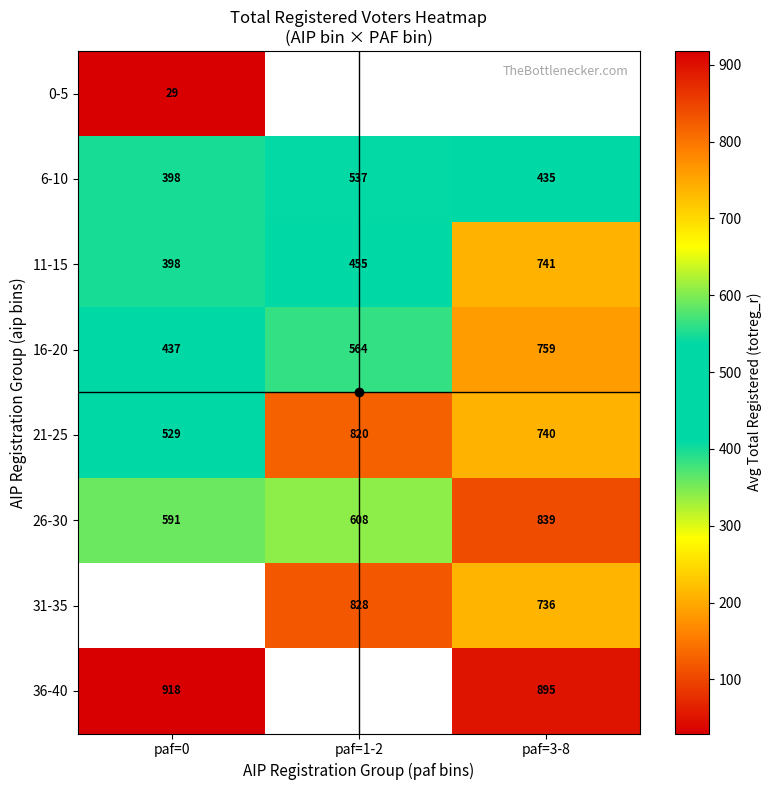

The 31-35 series shows 1286.2 at paf=3-8. True or false?

False